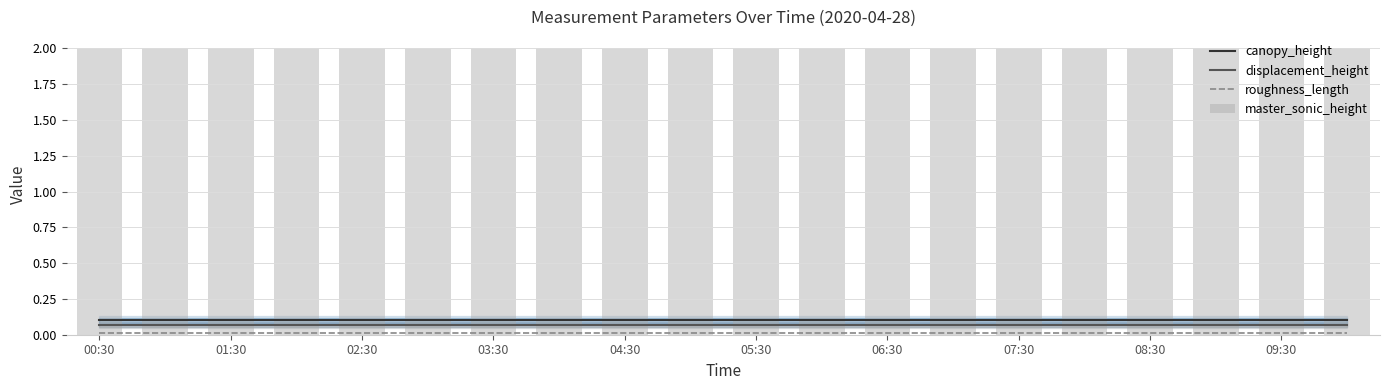

What is the total value across all series at 00:30?

2.2